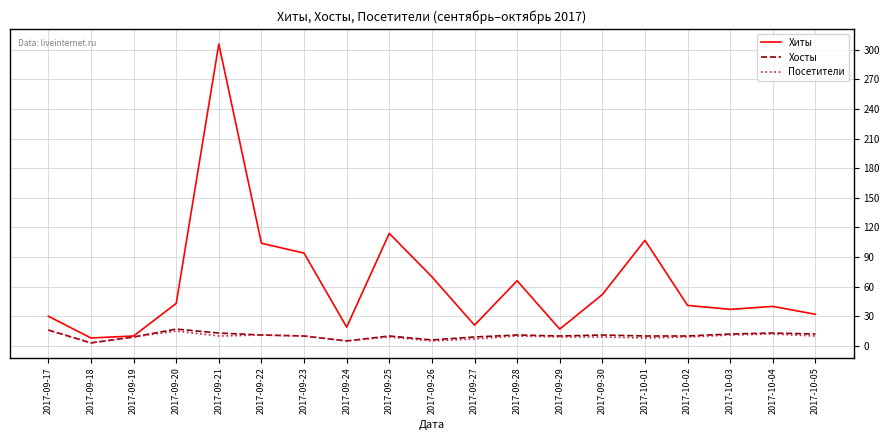

What are all the series names shown in the legend?

Хиты, Хосты, Посетители